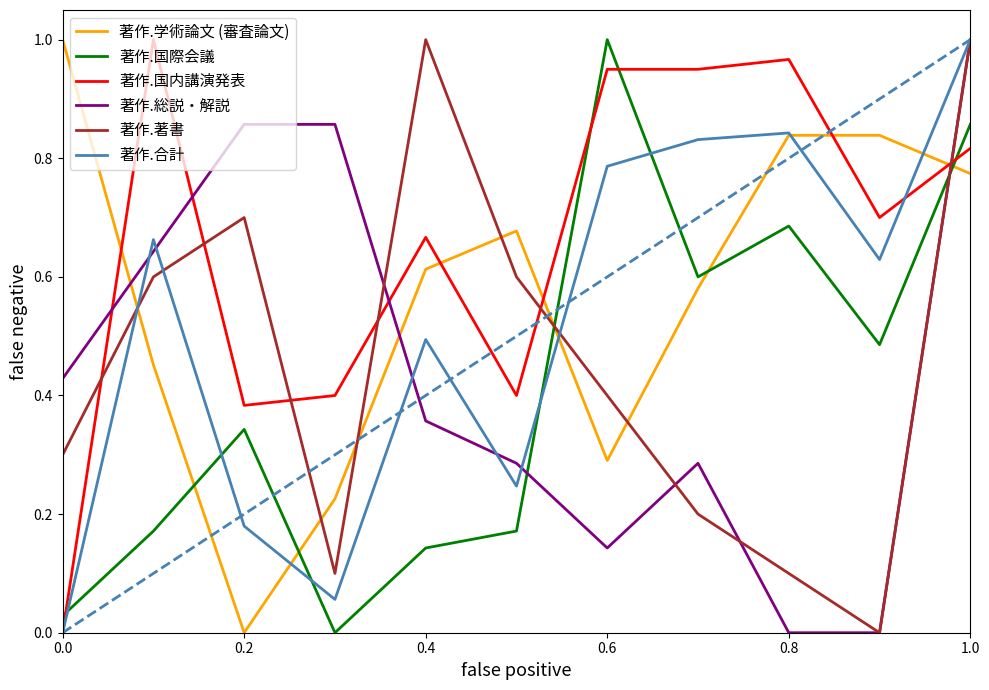

Which series has the largest total across all categories?

著作.国内講演発表